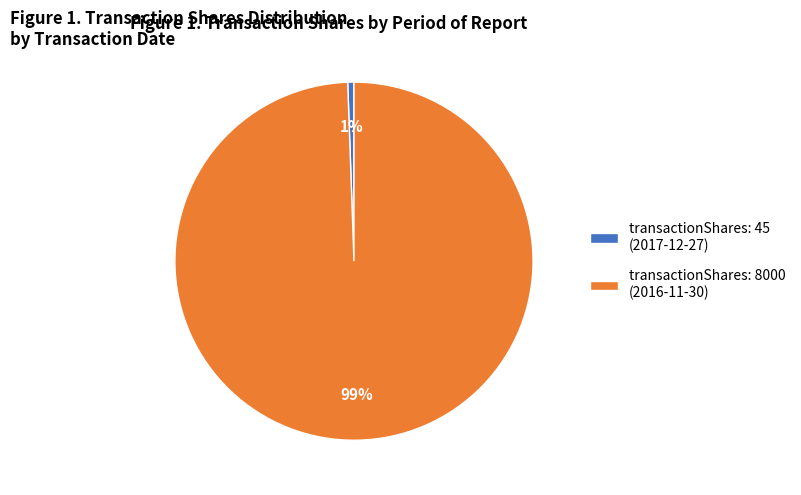

What percentage is the transactionShares: 45 (2017-12-27) slice, to the nearest percent?

1%